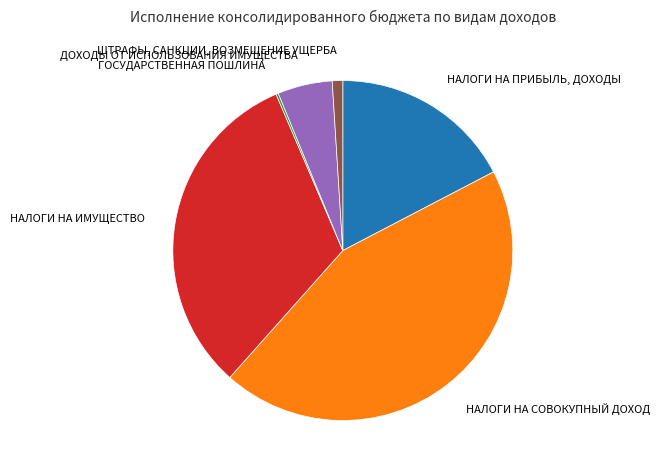

What is the largest slice in the pie chart?

НАЛОГИ НА СОВОКУПНЫЙ ДОХОД